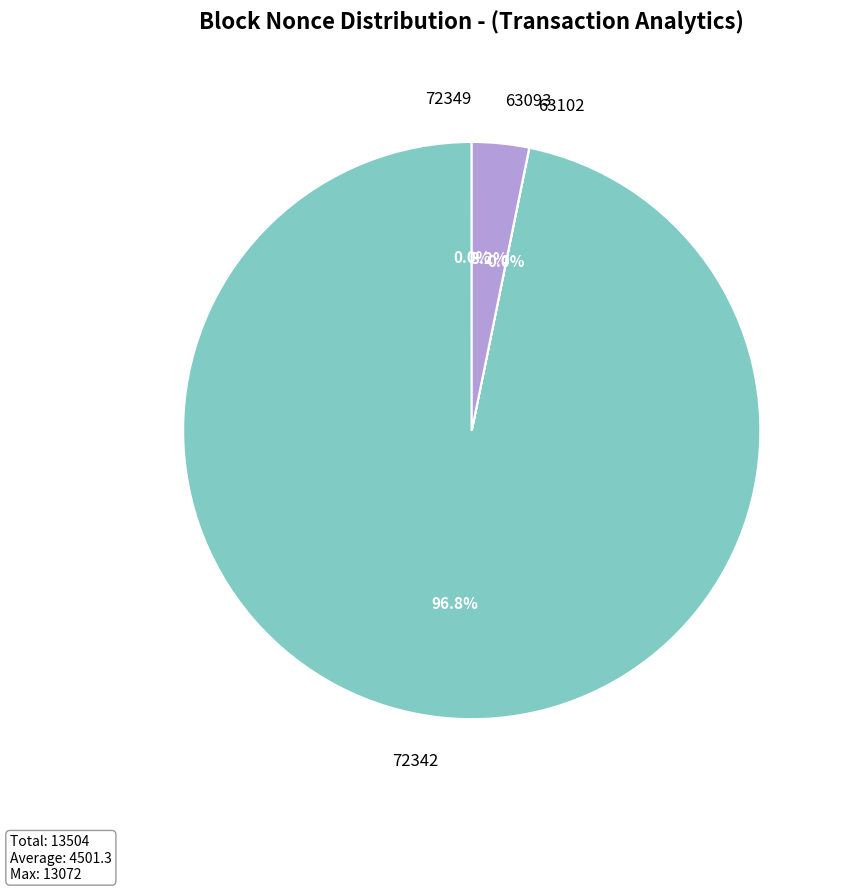

How much of the chart is everything except 72342?

3.2%